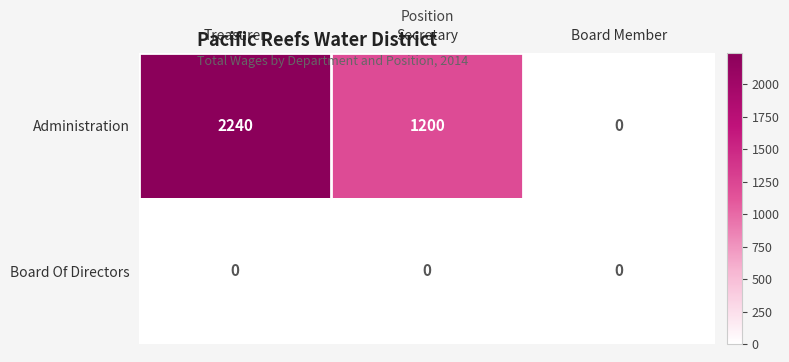

What is the total value across all series at Treasurer?

2240